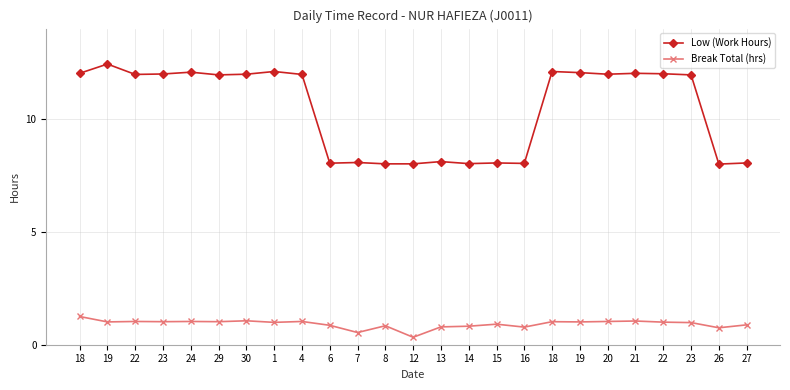

Count the number of categories in the chart.

25